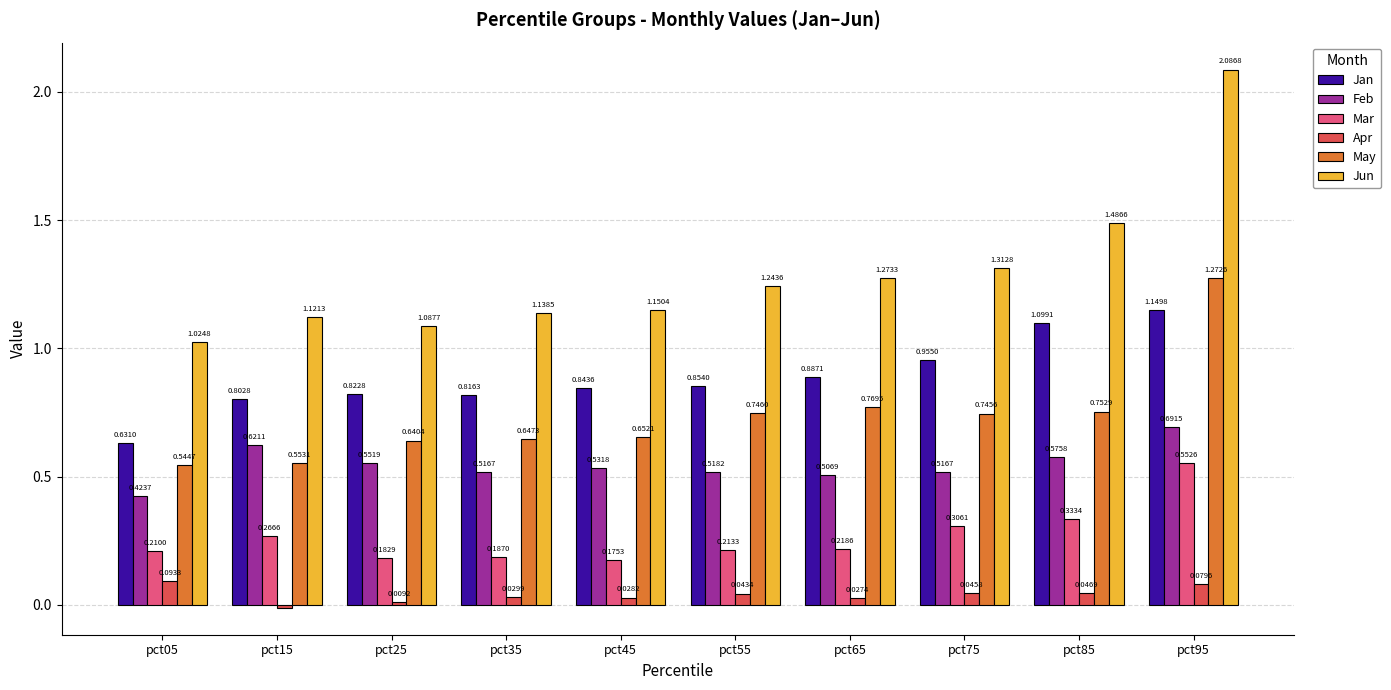

How many positive values does the Apr series have?

9